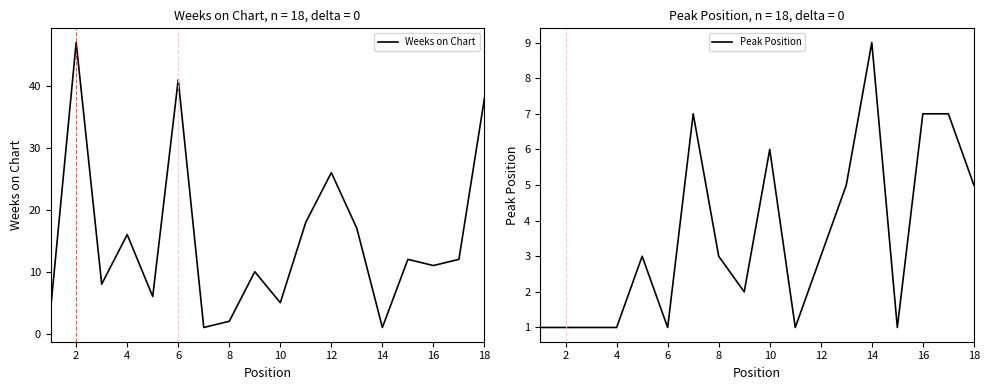

True or false: Weeks on Chart has a value of 4 at 8.

False